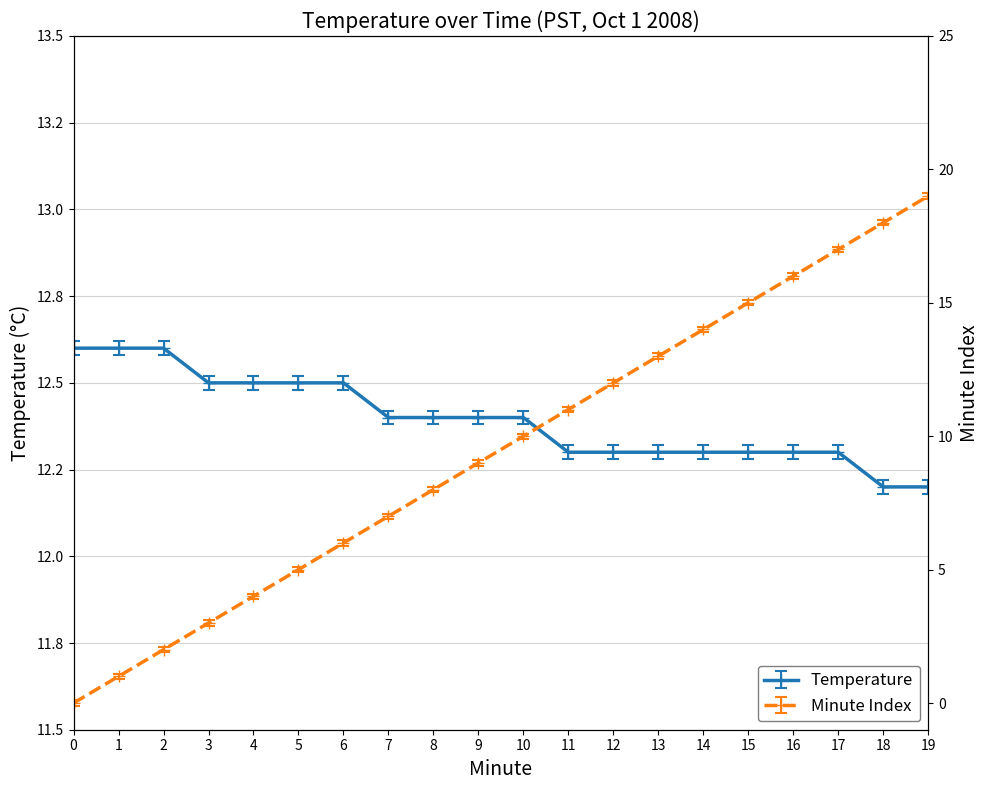

How many lines are shown in the chart?

2